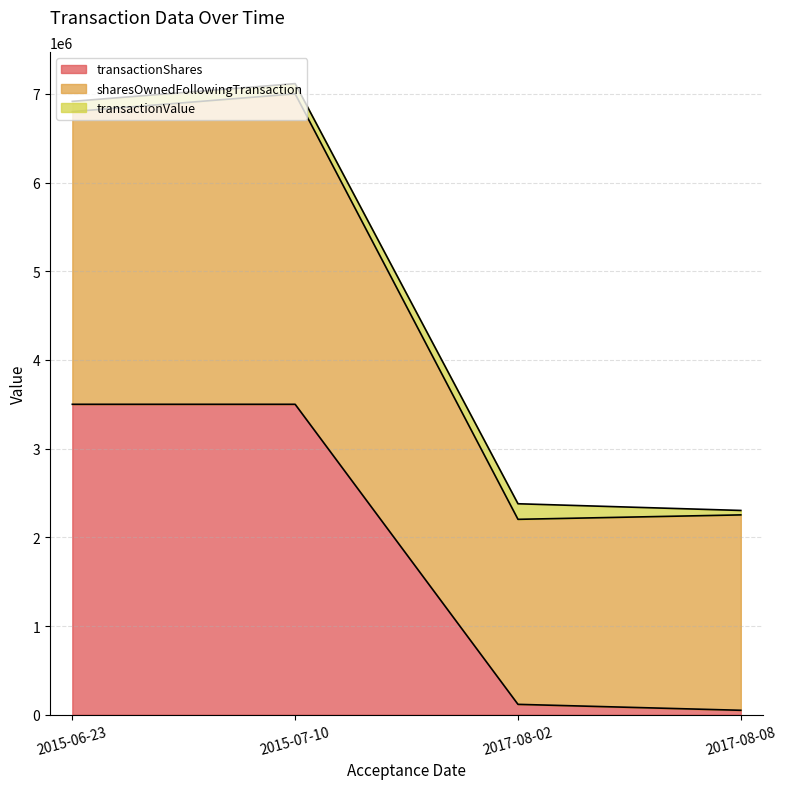

The value of transactionShares at 2017-08-08 is 27687. True or false?

False